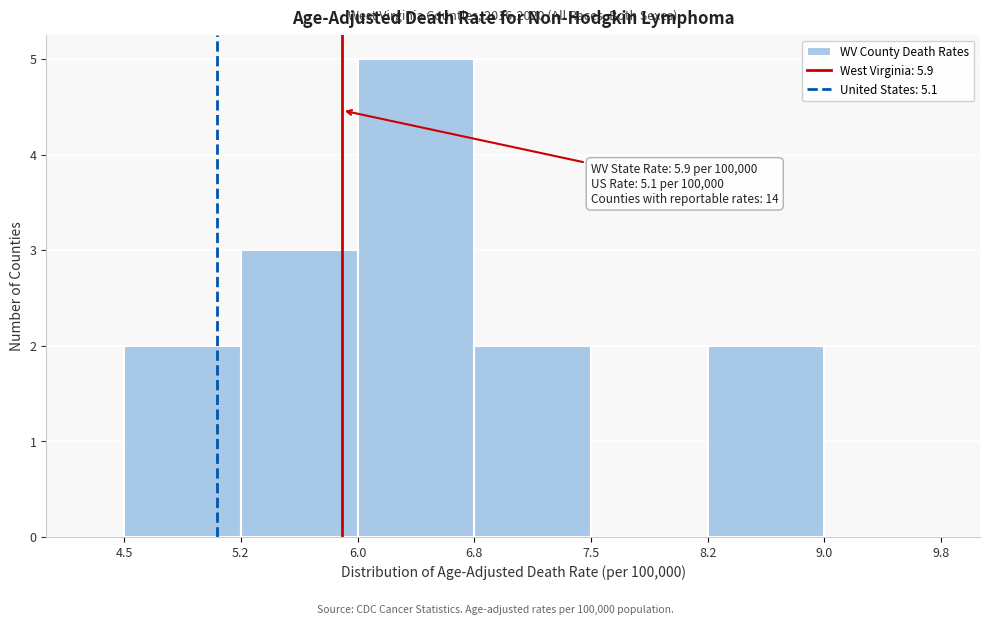

Over which range of the x-axis is the bar tallest?

6.0 to 6.8